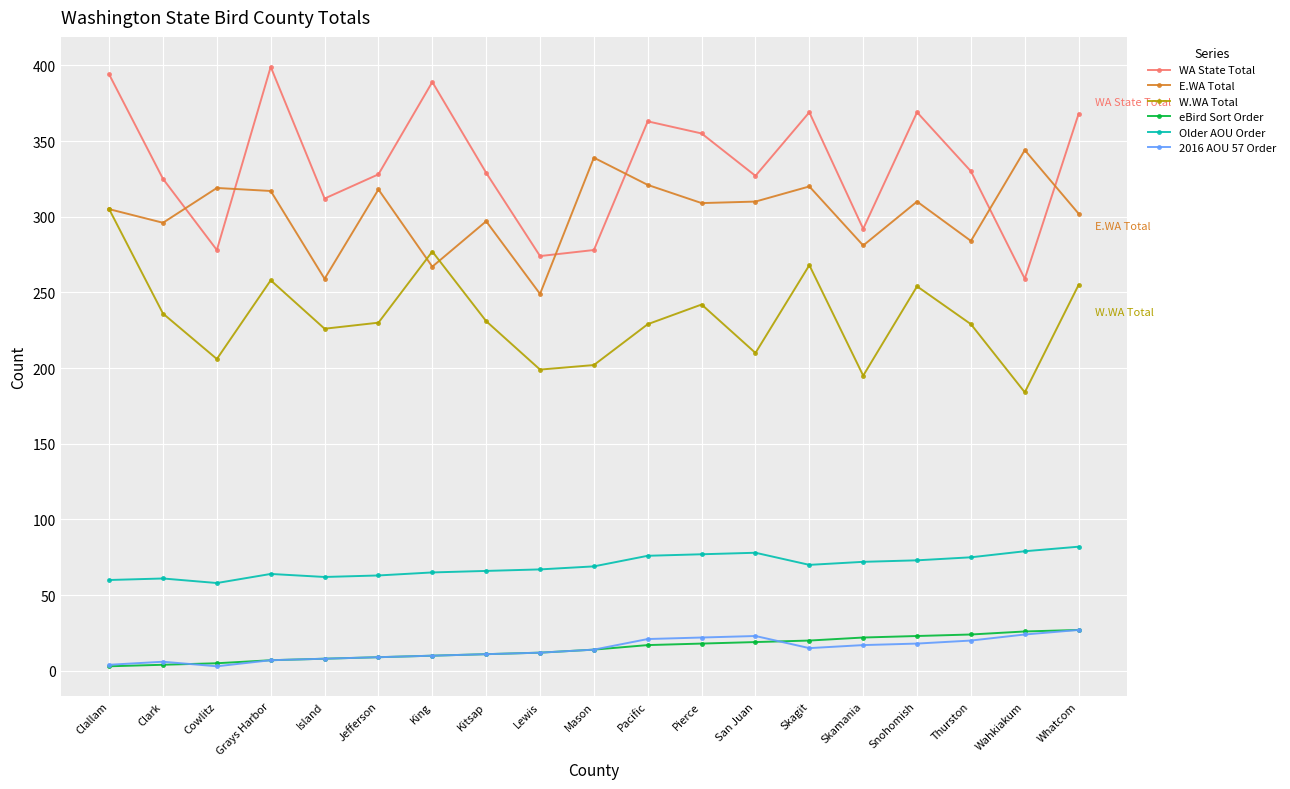

What is the sum of the E.WA Total values at San Juan and Whatcom?

612